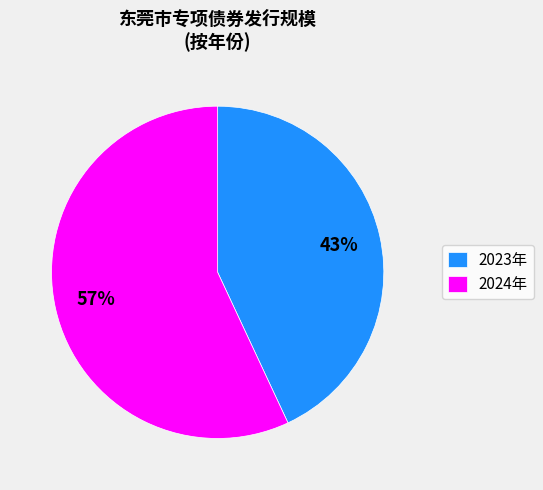

Which slice is the smallest?

2023年